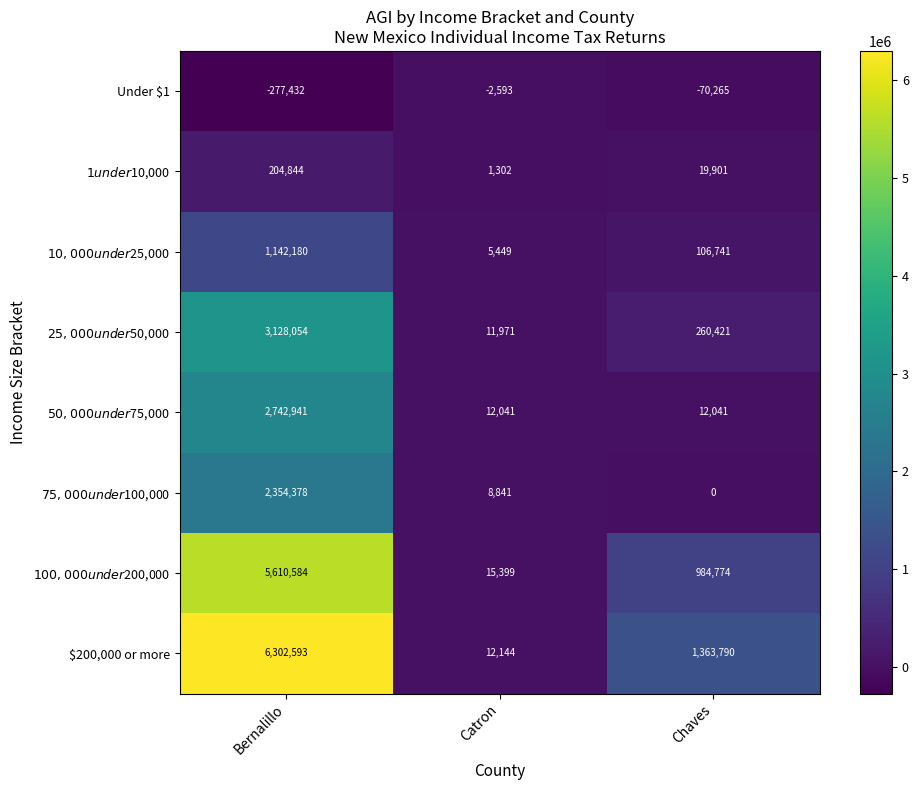

What is the average value of the $200,000 or more series?

2559509